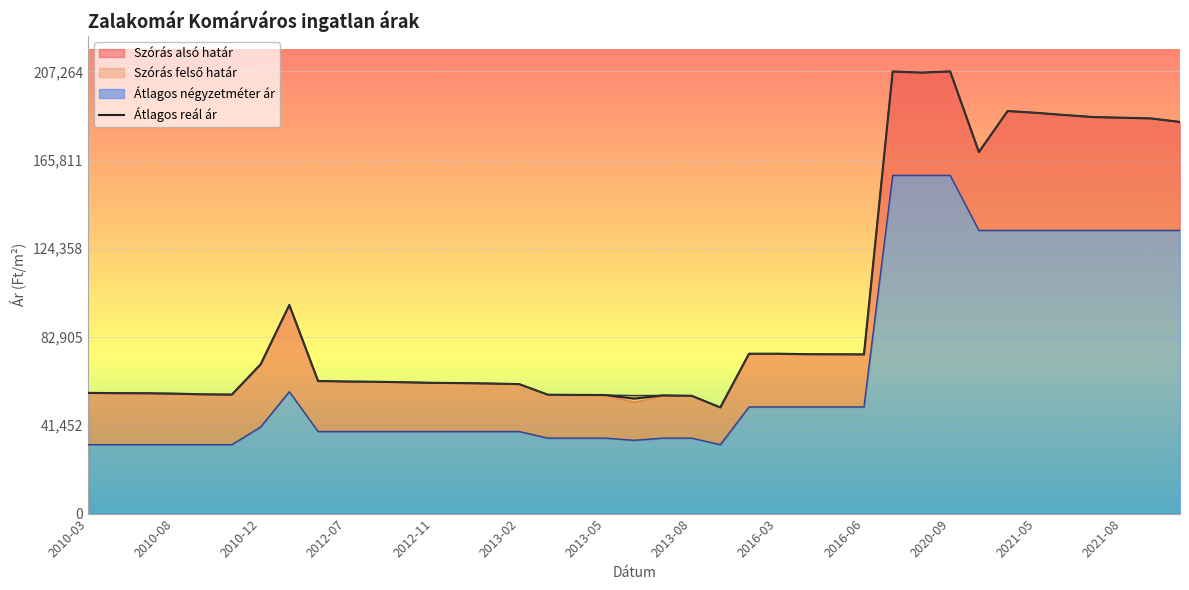

What is the lowest value of the Átlagos reál ár series?

49767